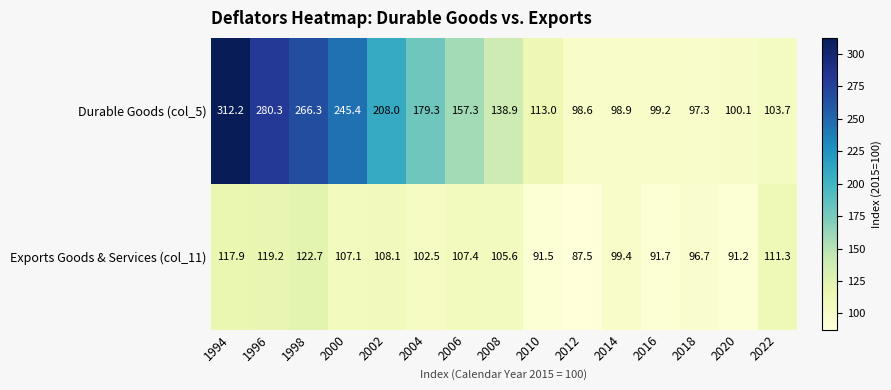

Reading left to right, list all the values displayed in this chart.

Durable Goods (col_5): 312.2	280.3	266.3	245.4	208.0	179.3	157.3	138.9	113.0	98.6	98.9	99.2	97.3	100.1	103.7
Exports Goods & Services (col_11): 117.9	119.2	122.7	107.1	108.1	102.5	107.4	105.6	91.5	87.5	99.4	91.7	96.7	91.2	111.3